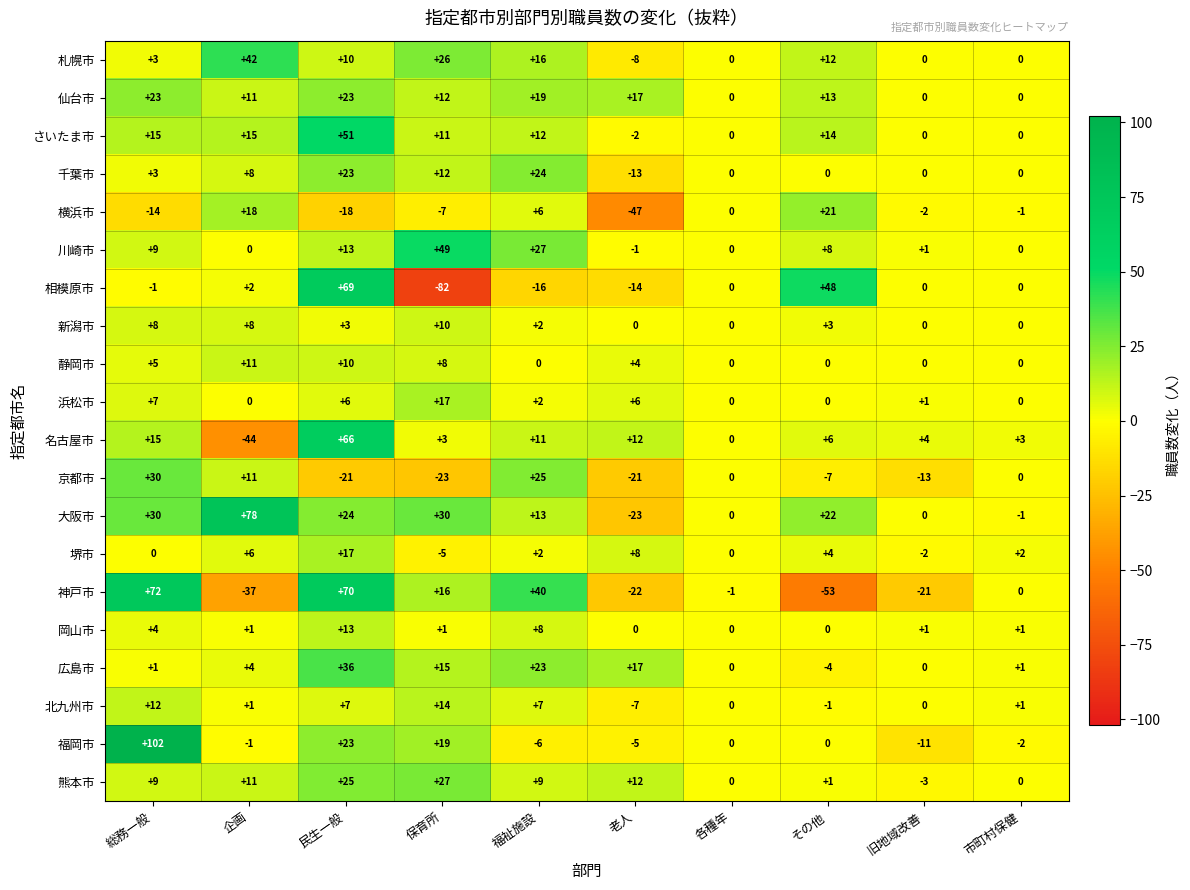

At which category is the sum across all series the highest?

民生一般